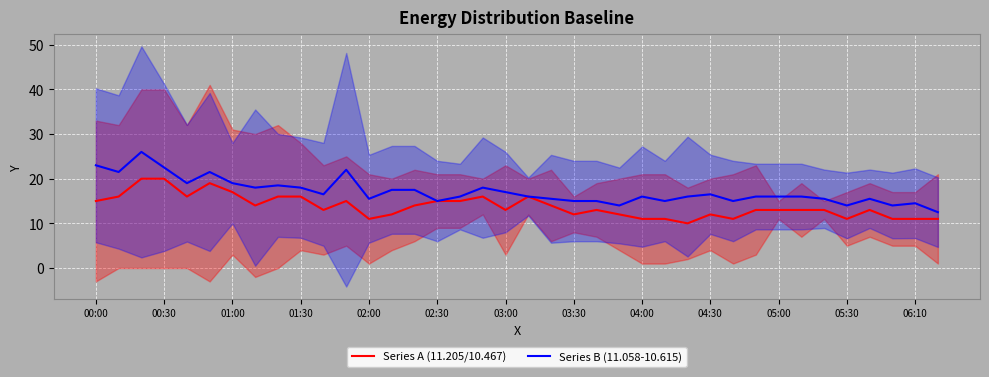

At which category does the chart reach its minimum across all series?

26